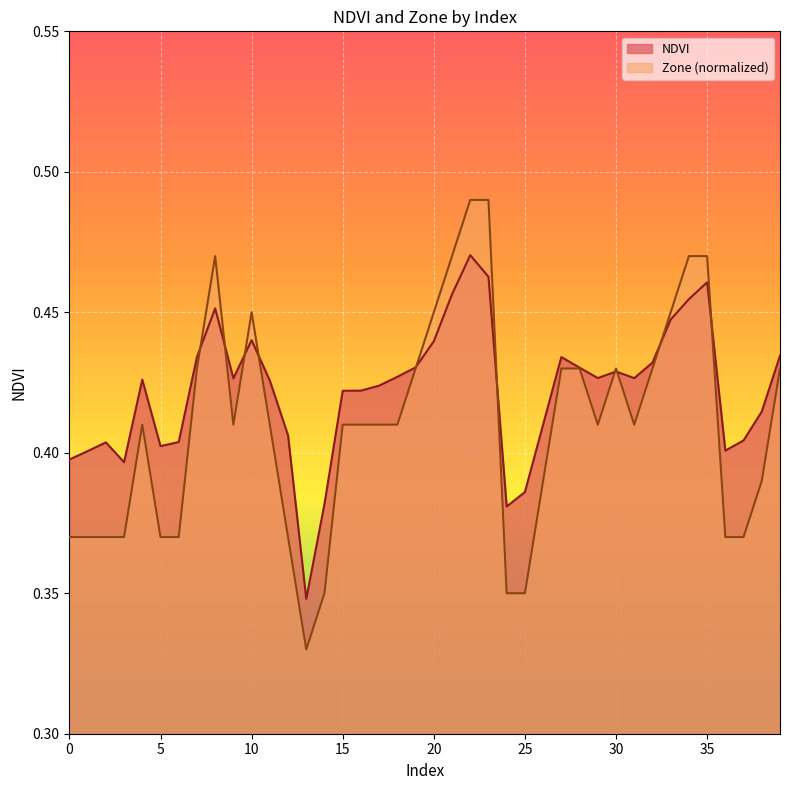

Reading left to right, transcribe all the data shown in this chart.

NDVI: 0=0.4	1=0.4	2=0.4	3=0.4	4=0.4	5=0.4	6=0.4	7=0.4	8=0.5	9=0.4	10=0.4	11=0.4	12=0.4	13=0.3	14=0.4	15=0.4	16=0.4	17=0.4	18=0.4	19=0.4	20=0.4	21=0.5	22=0.5	23=0.5	24=0.4	25=0.4	26=0.4	27=0.4	28=0.4	29=0.4	30=0.4	31=0.4	32=0.4	33=0.4	34=0.5	35=0.5	36=0.4	37=0.4	38=0.4	39=0.4
Zone: 0=0.4	1=0.4	2=0.4	3=0.4	4=0.4	5=0.4	6=0.4	7=0.4	8=0.5	9=0.4	10=0.5	11=0.4	12=0.4	13=0.3	14=0.4	15=0.4	16=0.4	17=0.4	18=0.4	19=0.4	20=0.5	21=0.5	22=0.5	23=0.5	24=0.4	25=0.4	26=0.4	27=0.4	28=0.4	29=0.4	30=0.4	31=0.4	32=0.4	33=0.5	34=0.5	35=0.5	36=0.4	37=0.4	38=0.4	39=0.4